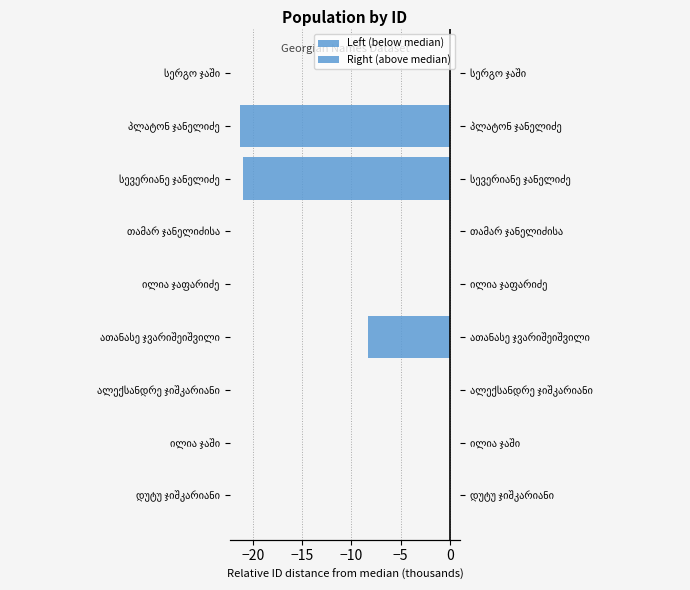

Count the number of data series in this chart.

2